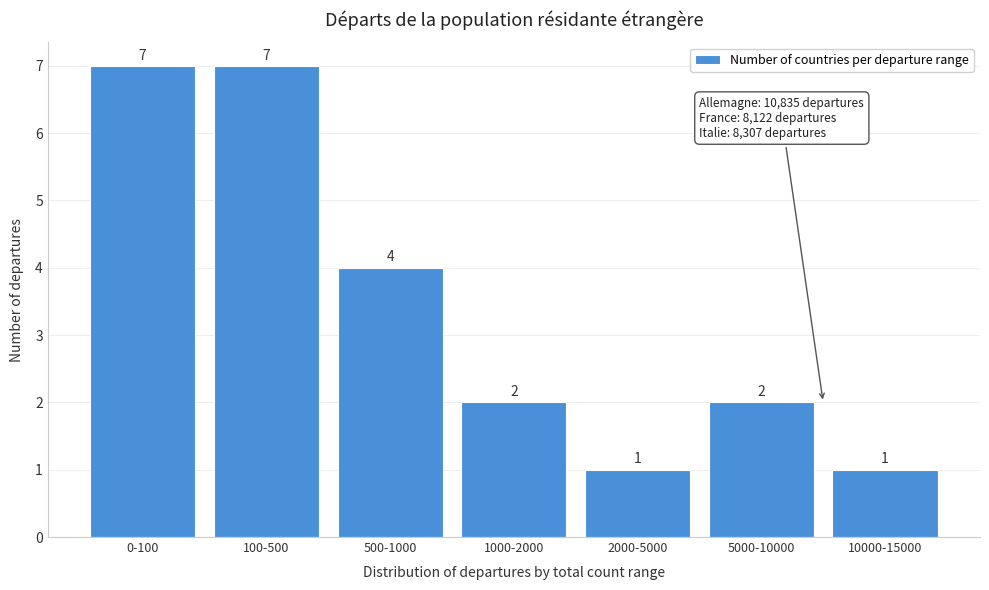

Reading left to right, list all the values displayed in this chart.

0-100=7	100-500=7	500-1000=4	1000-2000=2	2000-5000=1	5000-10000=2	10000-15000=1